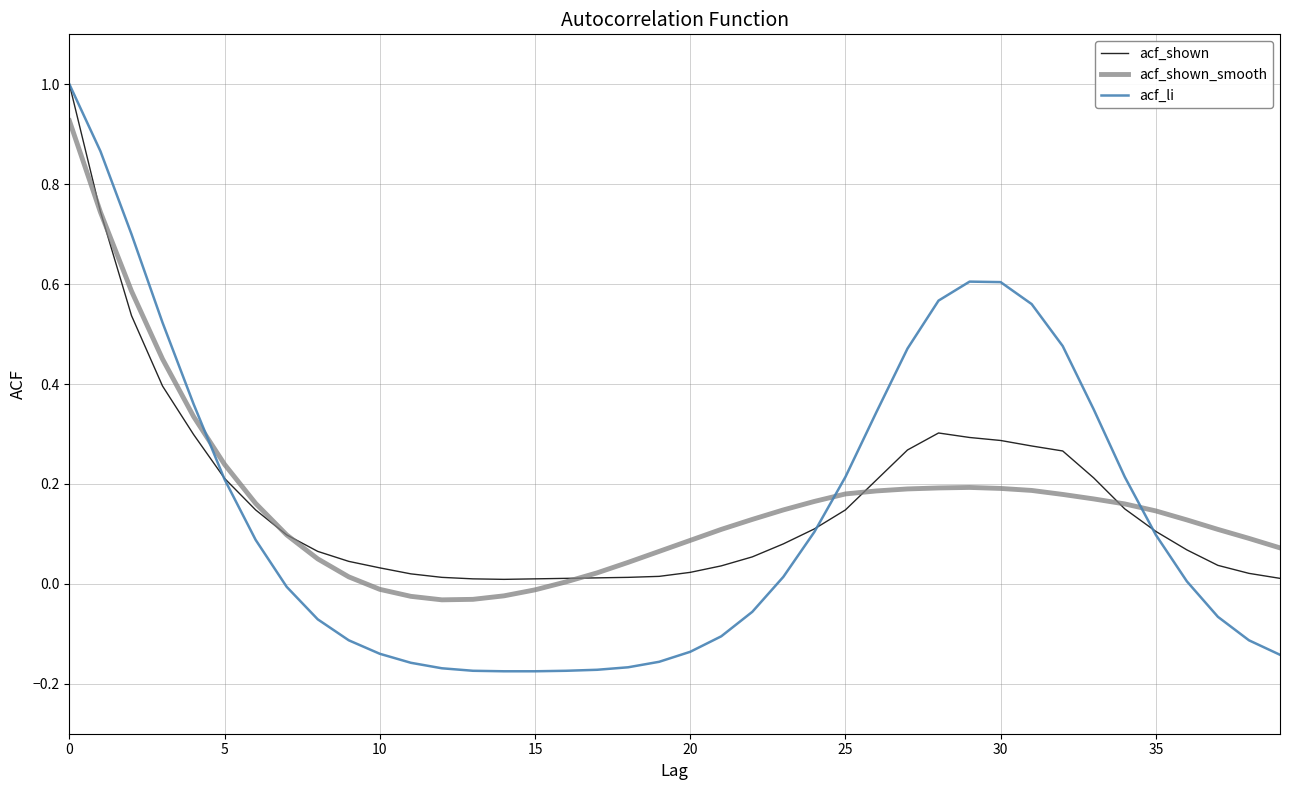

What is the difference between the maximum and second lowest values in the acf_shown_smooth series?

1.0